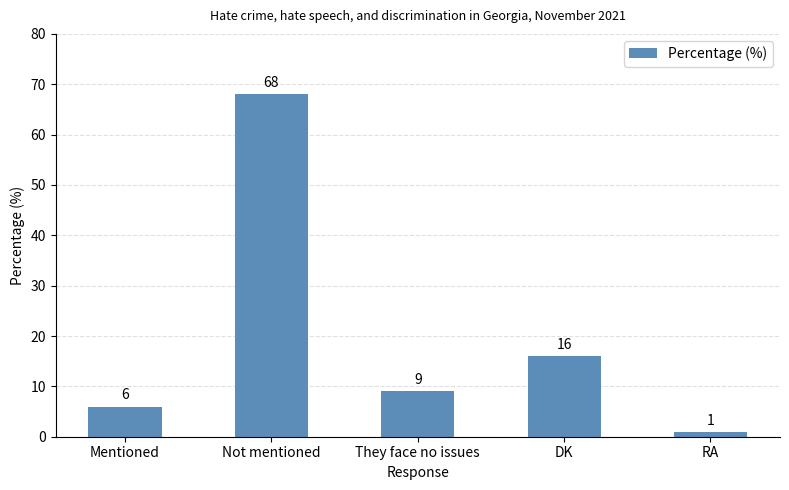

What is the average value?

20